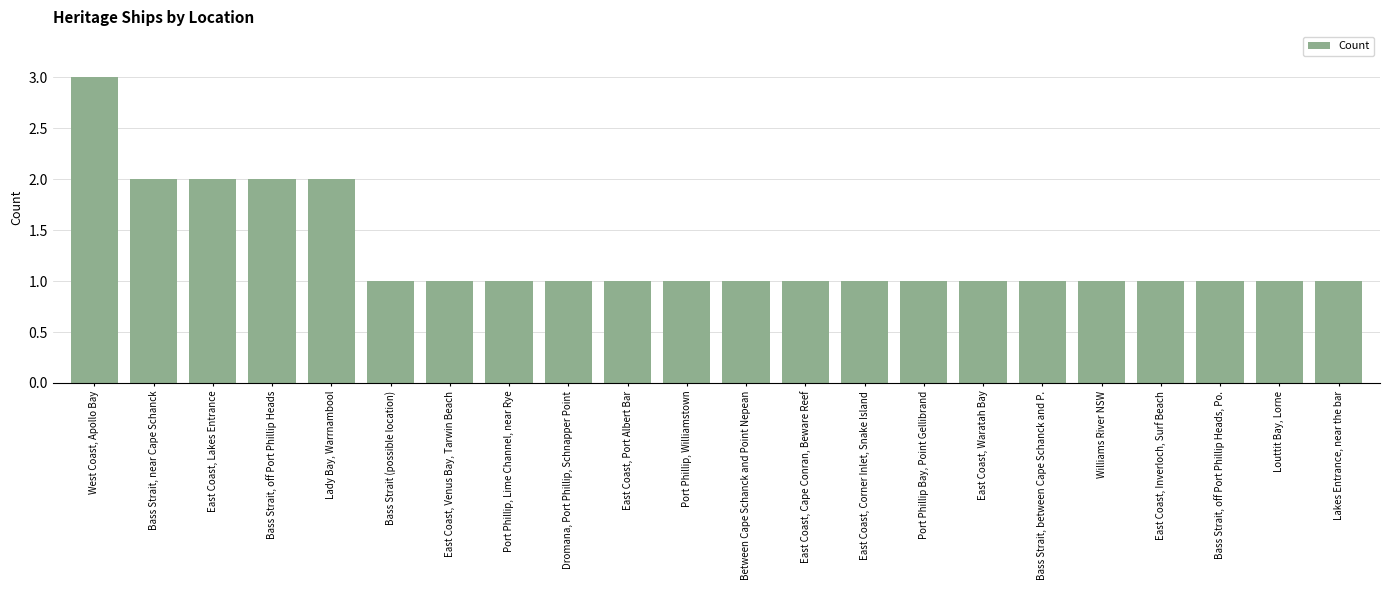

How many bars are there in total?

22